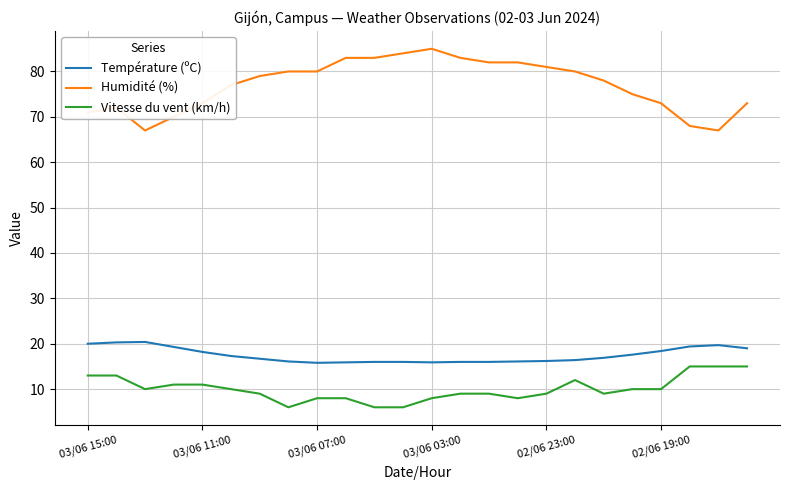

True or false: Température (ºC) and Humidité (%) cross at least once.

False